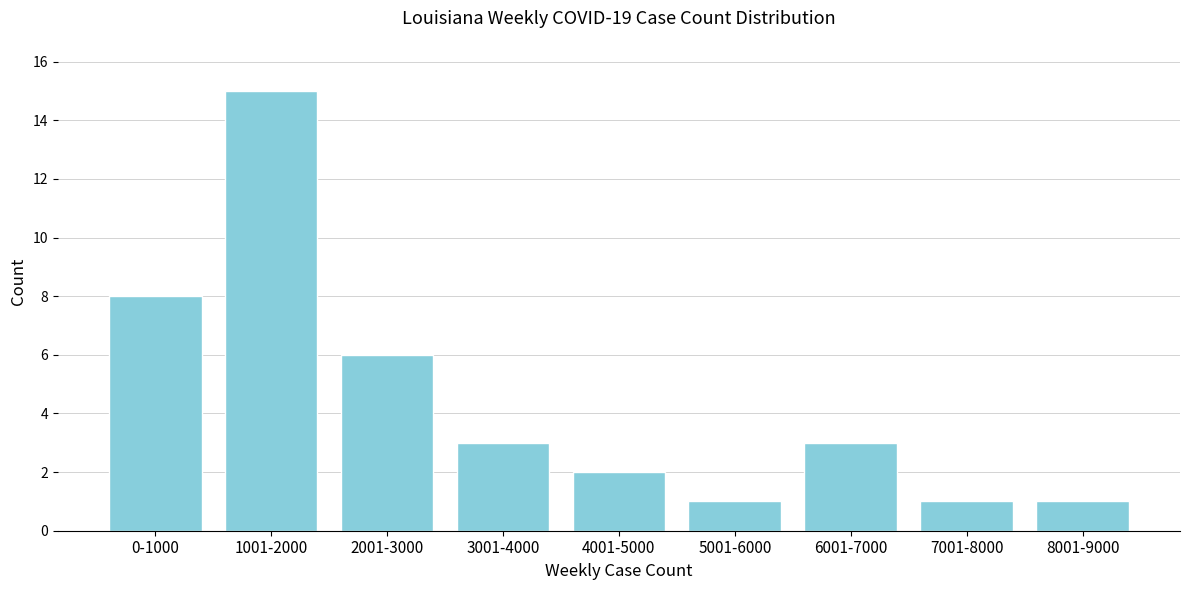

Reading left to right, what are all the values shown in this chart?

0-1000=8	1001-2000=15	2001-3000=6	3001-4000=3	4001-5000=2	5001-6000=1	6001-7000=3	7001-8000=1	8001-9000=1